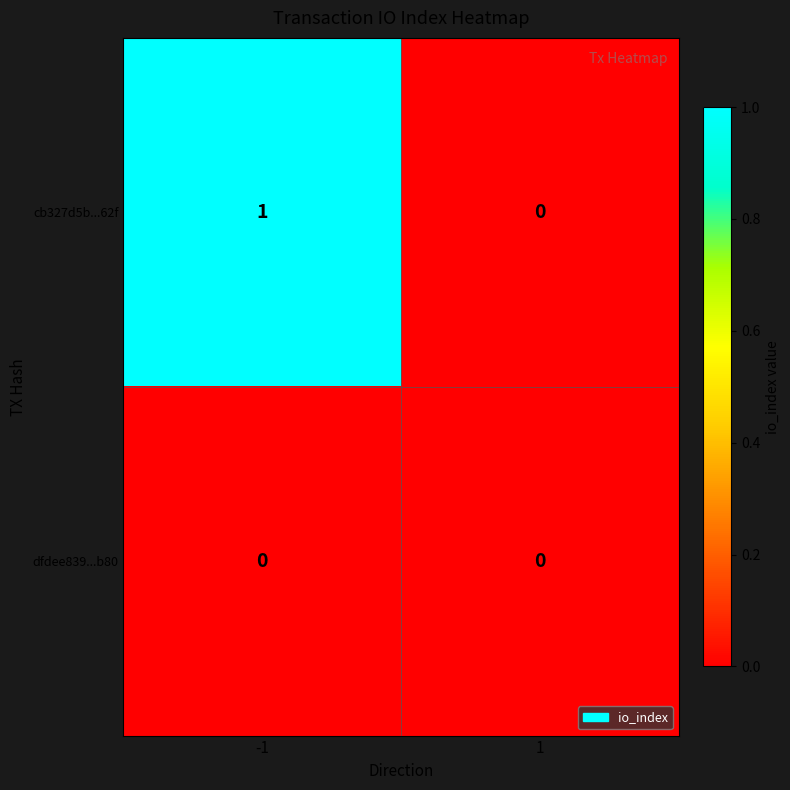

What is the total value across all series at -1?

1